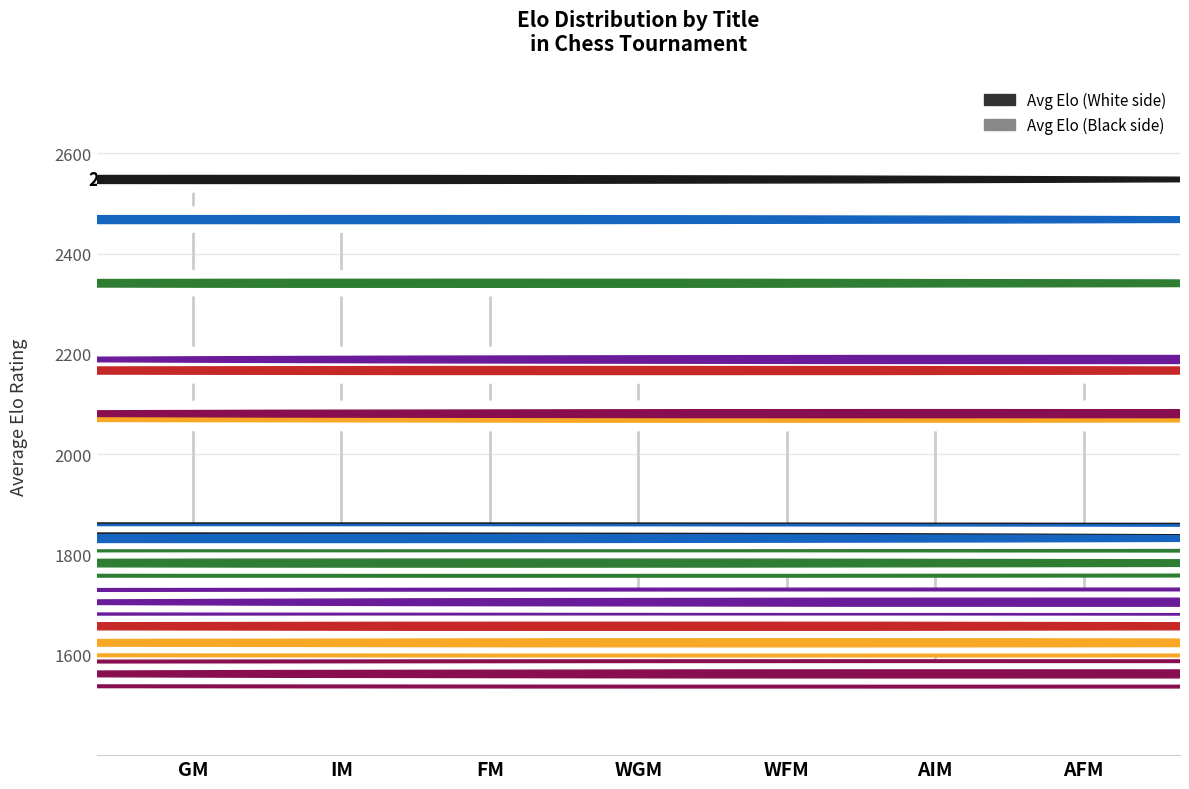

Count the number of categories in the chart.

7